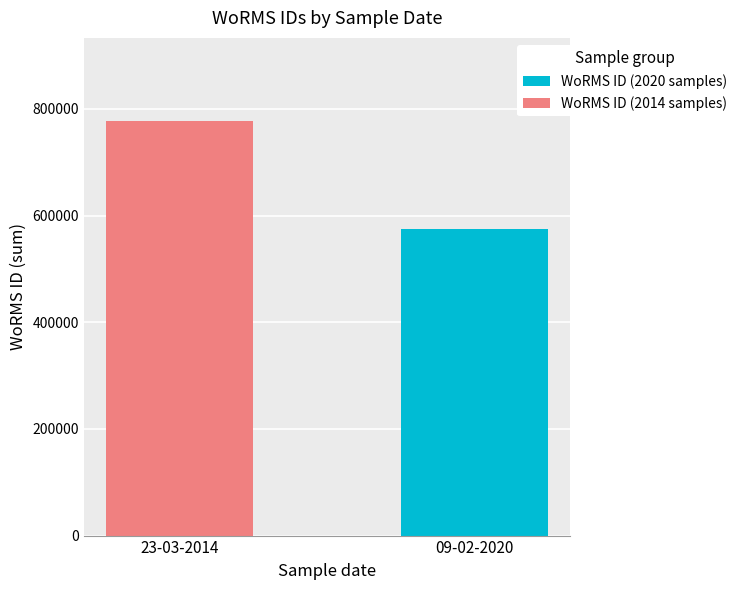

At which category is the sum across all series the highest?

23-03-2014